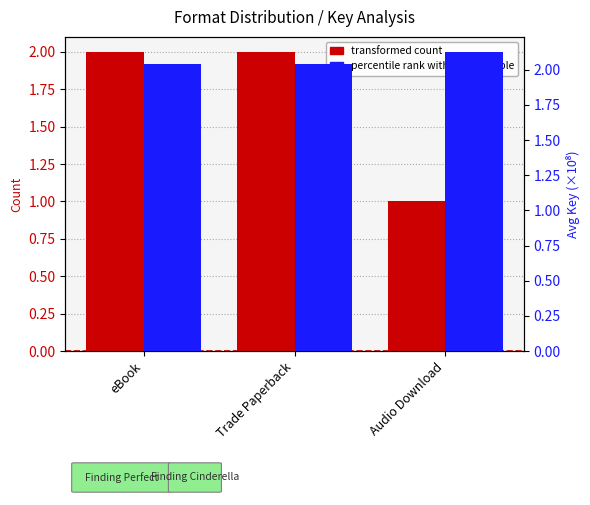

What is the label of the 3rd bar from the right?

eBook